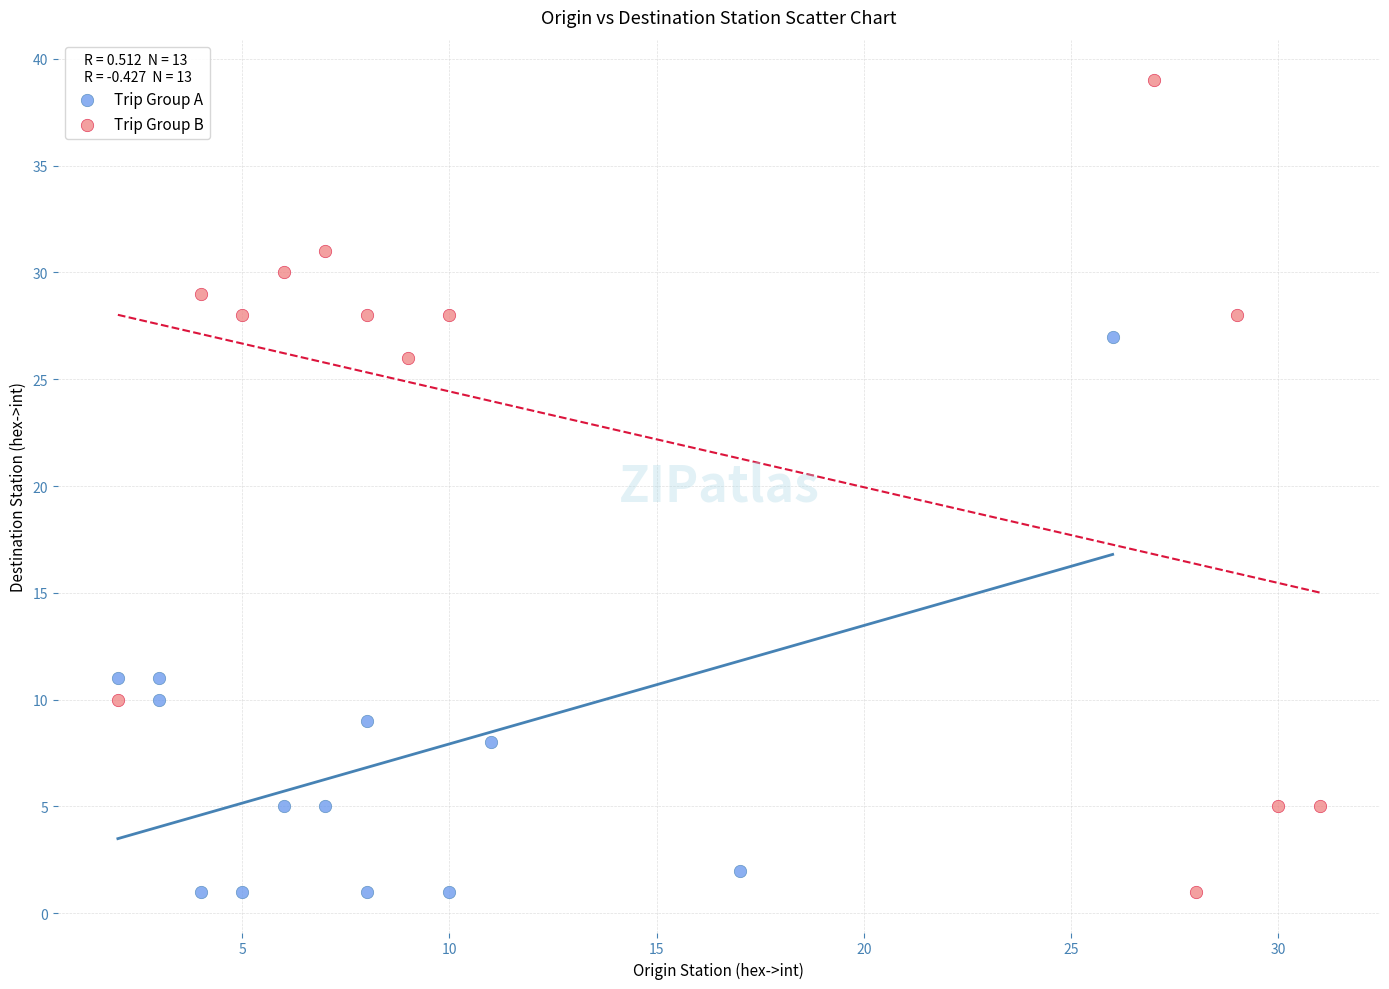

Which series has the widest spread of Y values?

Trip Group B